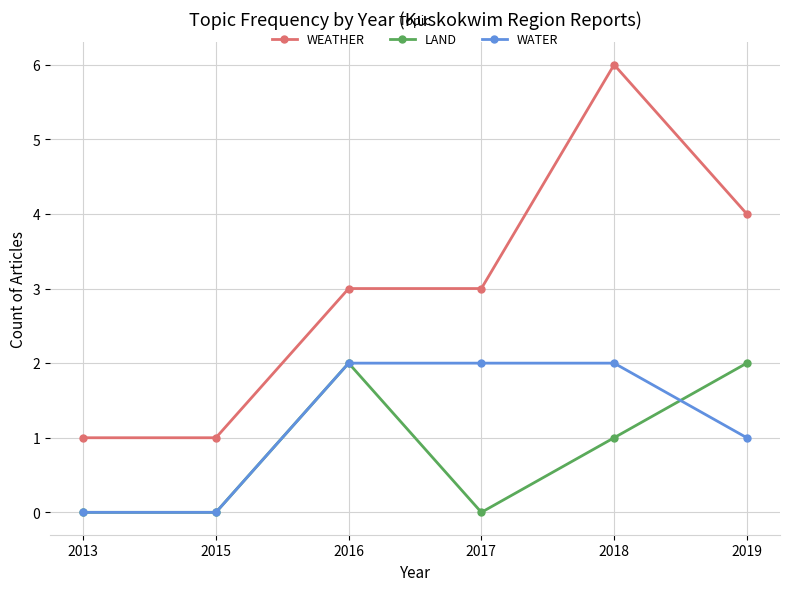

Which series has the largest range (max minus min)?

WEATHER